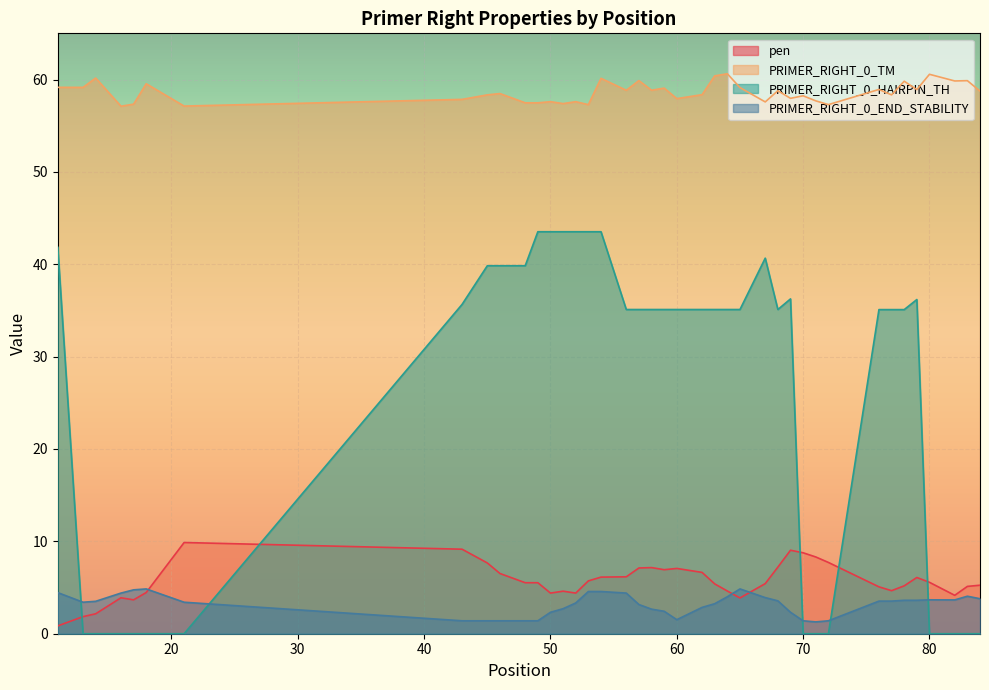

Reading left to right, list all the values displayed in this chart.

pen: 0.8	1.9	2.2	3.9	3.7	4.5	9.9	9.2	7.7	6.5	5.5	5.5	4.4	4.6	4.4	5.7	6.1	6.2	7.1	7.2	6.9	7.1	6.6	5.4	4.6	3.9	5.4	7.2	9.0	8.8	8.3	7.7	5.1	4.7	5.2	6.1	5.6	4.2	5.1	5.3
PRIMER_RIGHT_0_TM: 59.2	59.1	60.2	57.1	57.3	59.5	57.1	57.9	58.3	58.5	57.5	57.5	57.6	57.4	57.6	57.3	60.1	58.8	59.9	58.8	59.1	57.9	58.4	60.4	60.6	59.1	57.6	58.8	58.0	58.2	57.7	57.3	58.9	58.3	59.8	58.9	60.6	59.8	59.9	58.7
PRIMER_RIGHT_0_HAIRPIN_TH: 41.8	0.0	0.0	0.0	0.0	0.0	0.0	35.6	39.8	39.8	39.8	43.5	43.5	43.5	43.5	43.5	43.5	35.1	35.1	35.1	35.1	35.1	35.1	35.1	35.1	35.1	40.7	35.1	36.2	0.0	0.0	0.0	35.1	35.1	35.1	36.2	0.0	0.0	0.0	0.0
PRIMER_RIGHT_0_END_STABILITY: 4.5	3.4	3.5	4.4	4.8	4.8	3.4	1.4	1.4	1.4	1.4	1.4	2.3	2.7	3.3	4.6	4.6	4.4	3.2	2.7	2.4	1.5	2.9	3.2	4.0	4.8	3.9	3.6	2.3	1.4	1.3	1.4	3.5	3.5	3.6	3.6	3.7	3.7	4.1	3.8